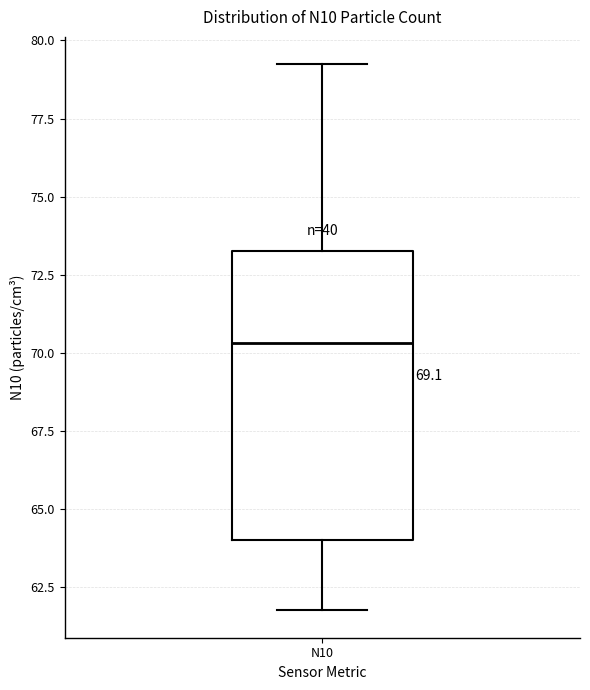

Read this box plot against the y-axis: the position of the median line, the range covered by the box, and the ends of both whiskers. The values are not printed on the chart, so give them approximately, as read against the axis.

median 70.5, box 64.0 to 73.5, whiskers 61.5 to 79.0